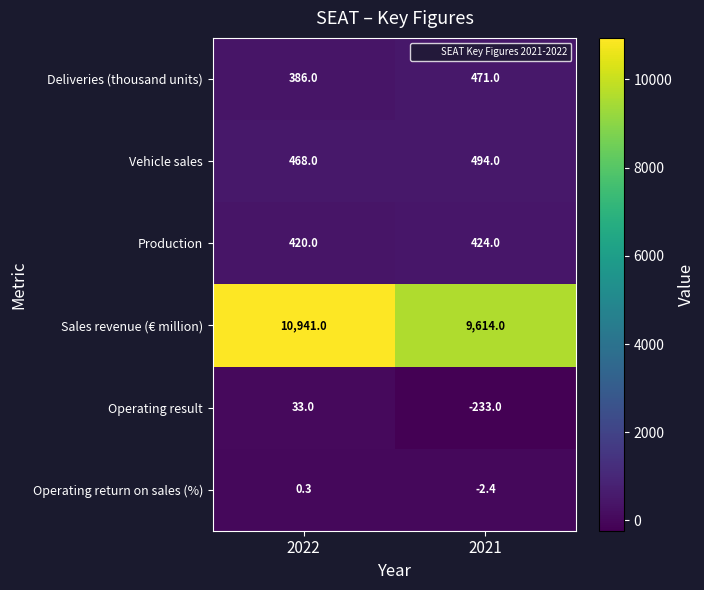

Which category has the highest value across all series?

2022